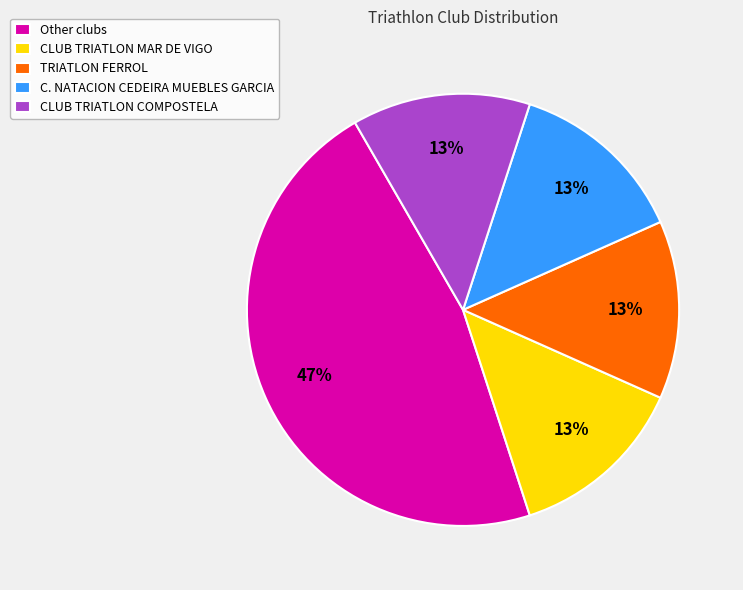

How many slices are in this pie chart?

5